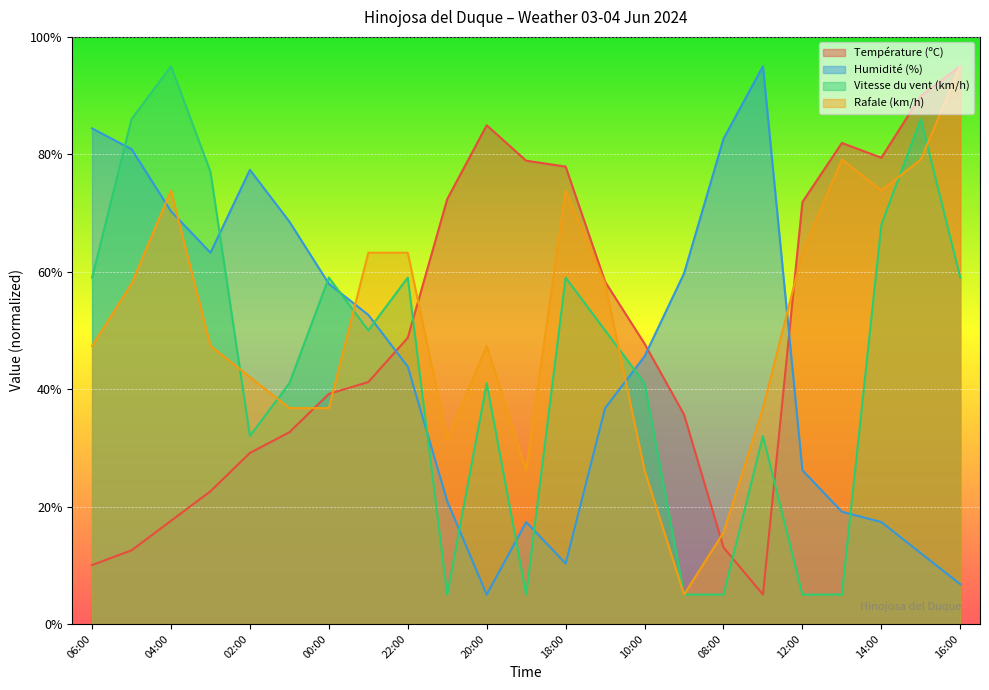

What is the difference between the maximum and minimum values in the Vitesse du vent (km/h) series?

90.0